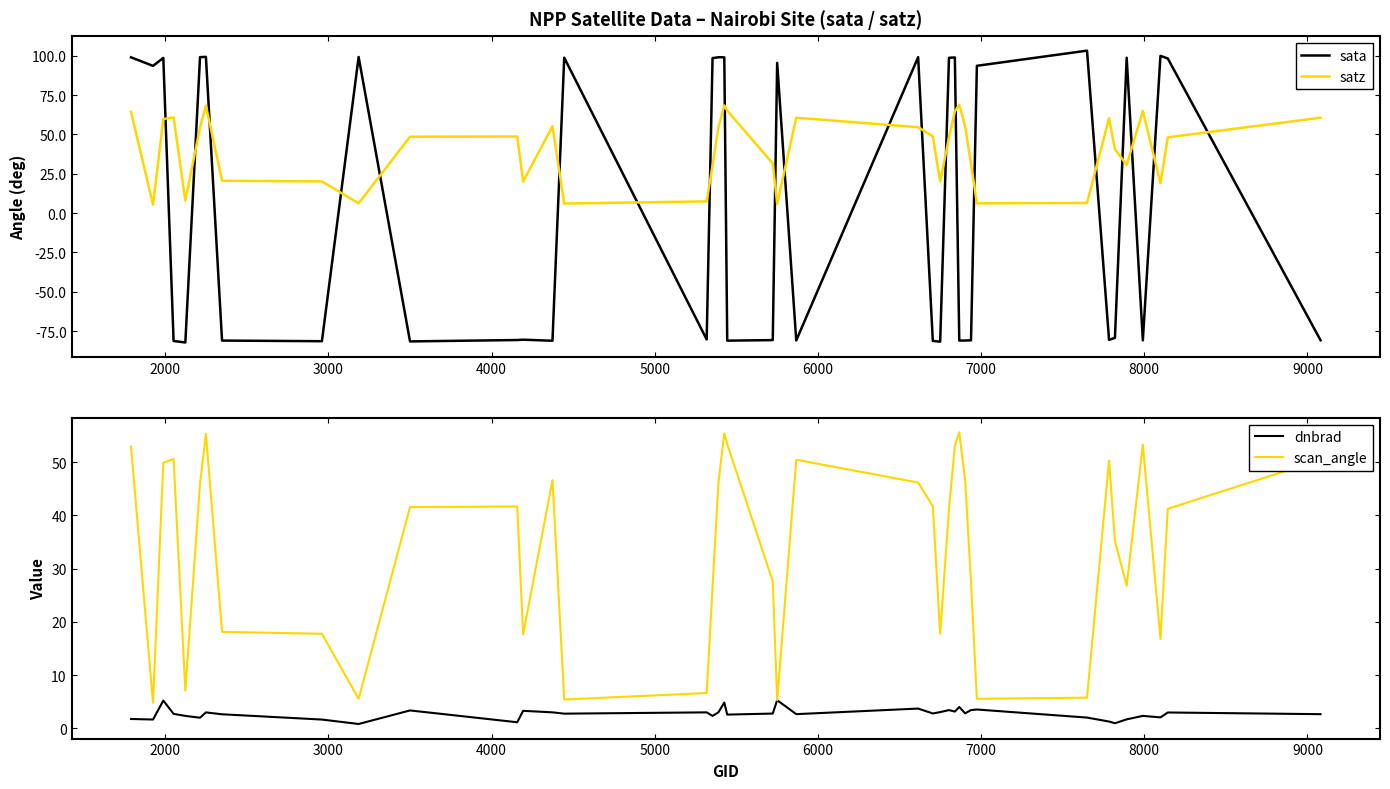

How many series are shown in this chart?

4